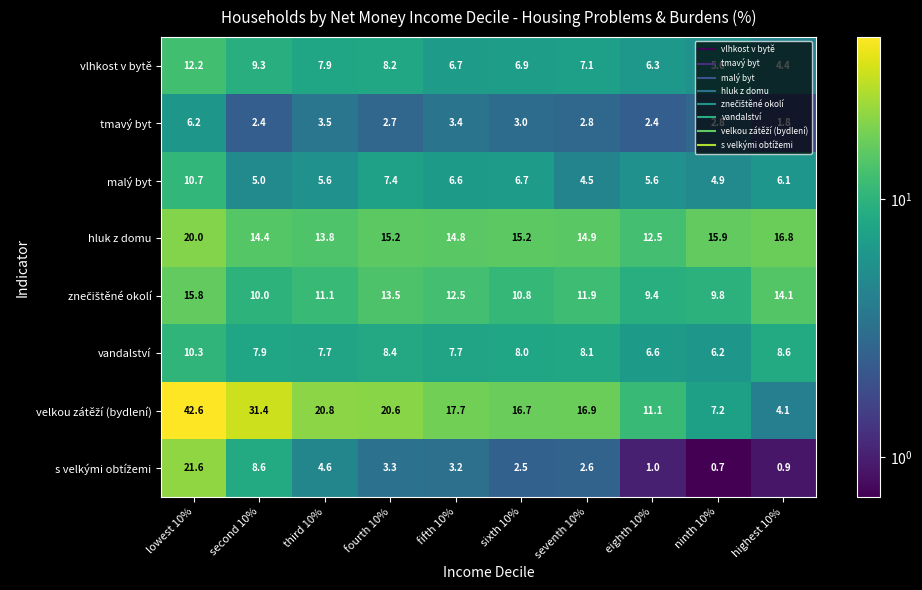

Count the number of categories in the chart.

10